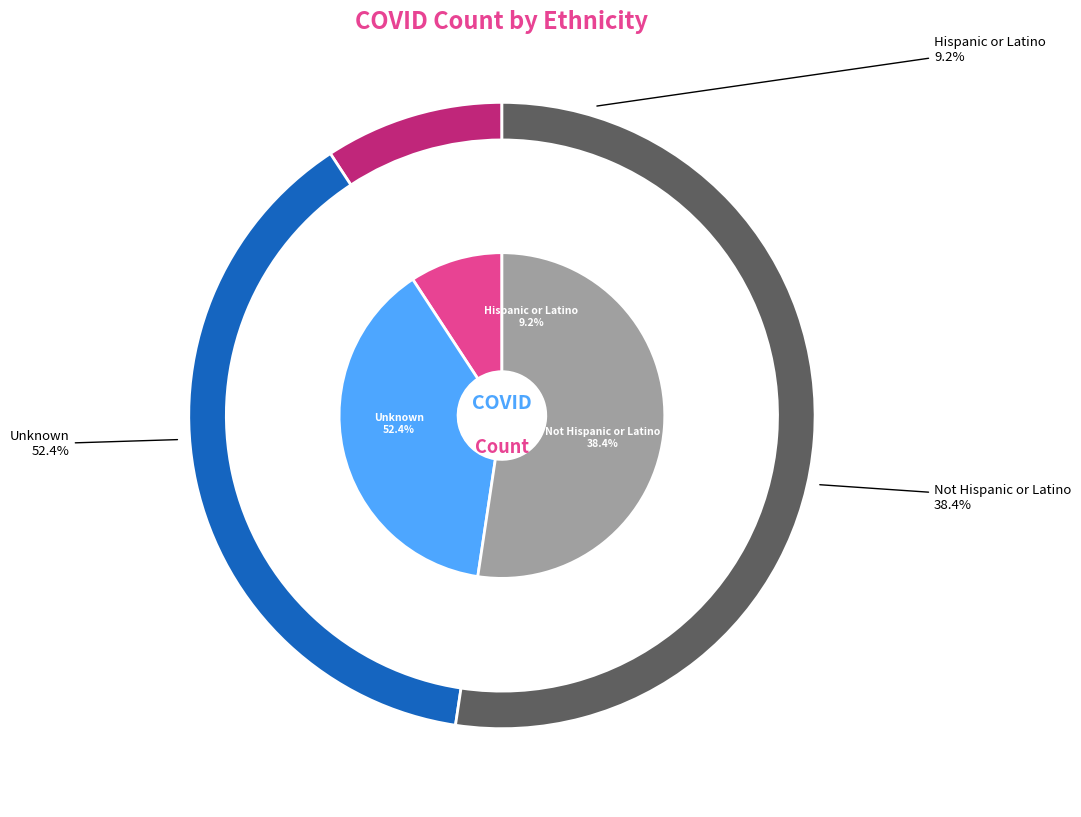

Which slice is the largest?

Unknown